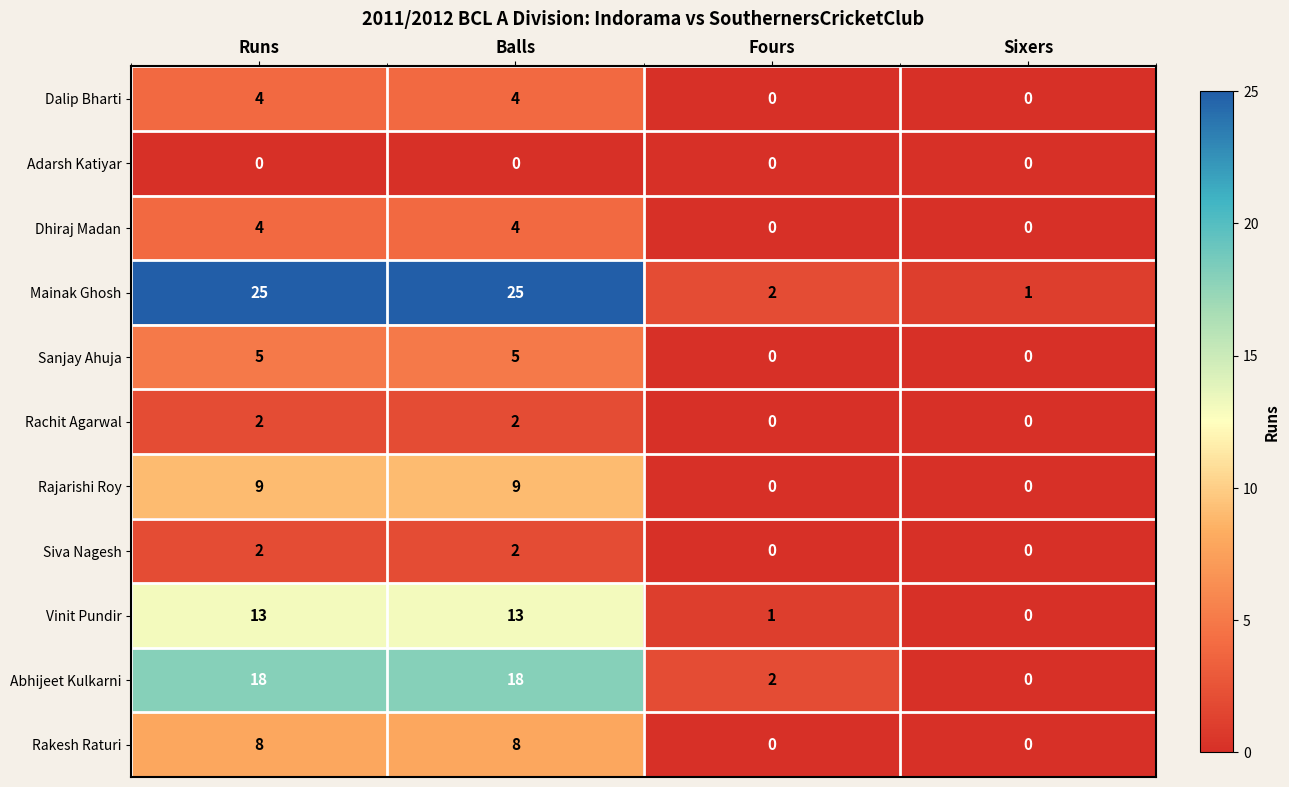

What is the spread (max minus min) of values at Fours?

2